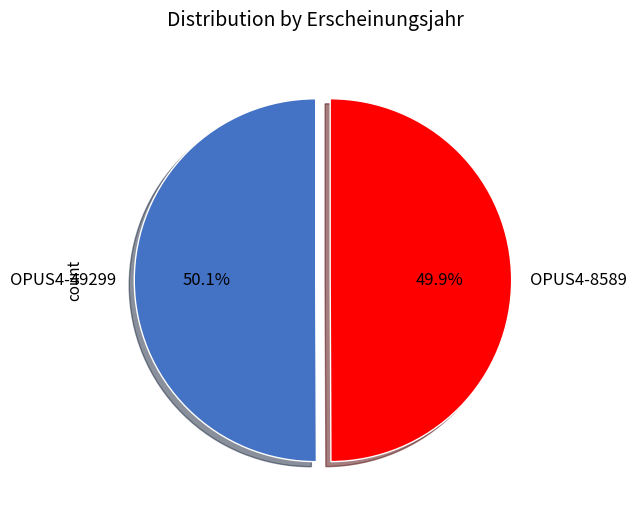

How many segments does this pie chart have?

2